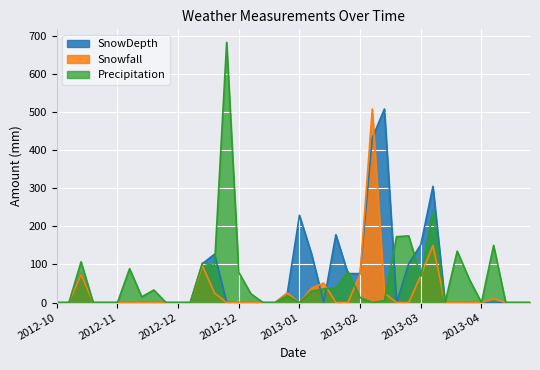

How many times do SnowDepth and Precipitation cross each other?

8